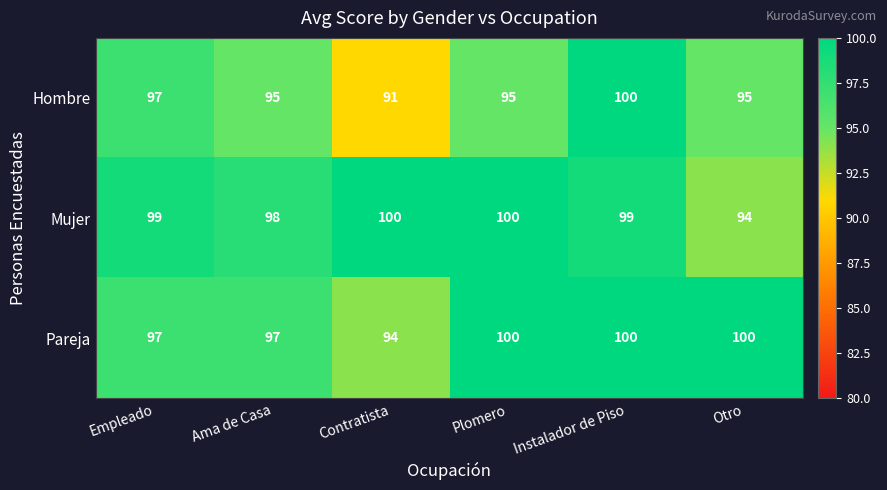

At which category is the sum across all series the highest?

Instalador de Piso